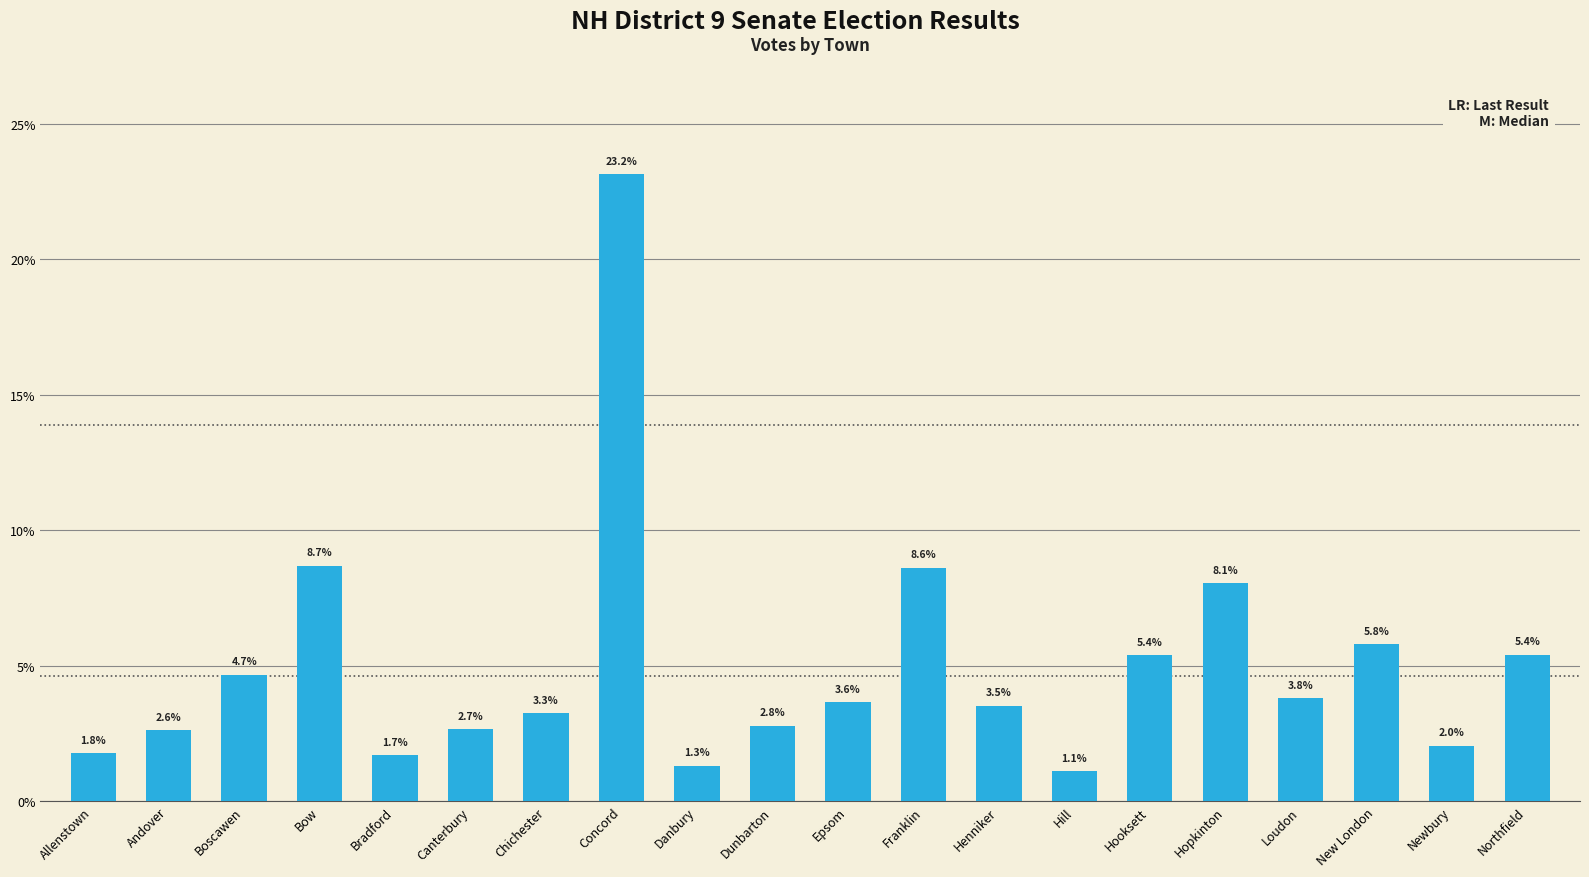

The value at Danbury is 1.3. True or false?

True